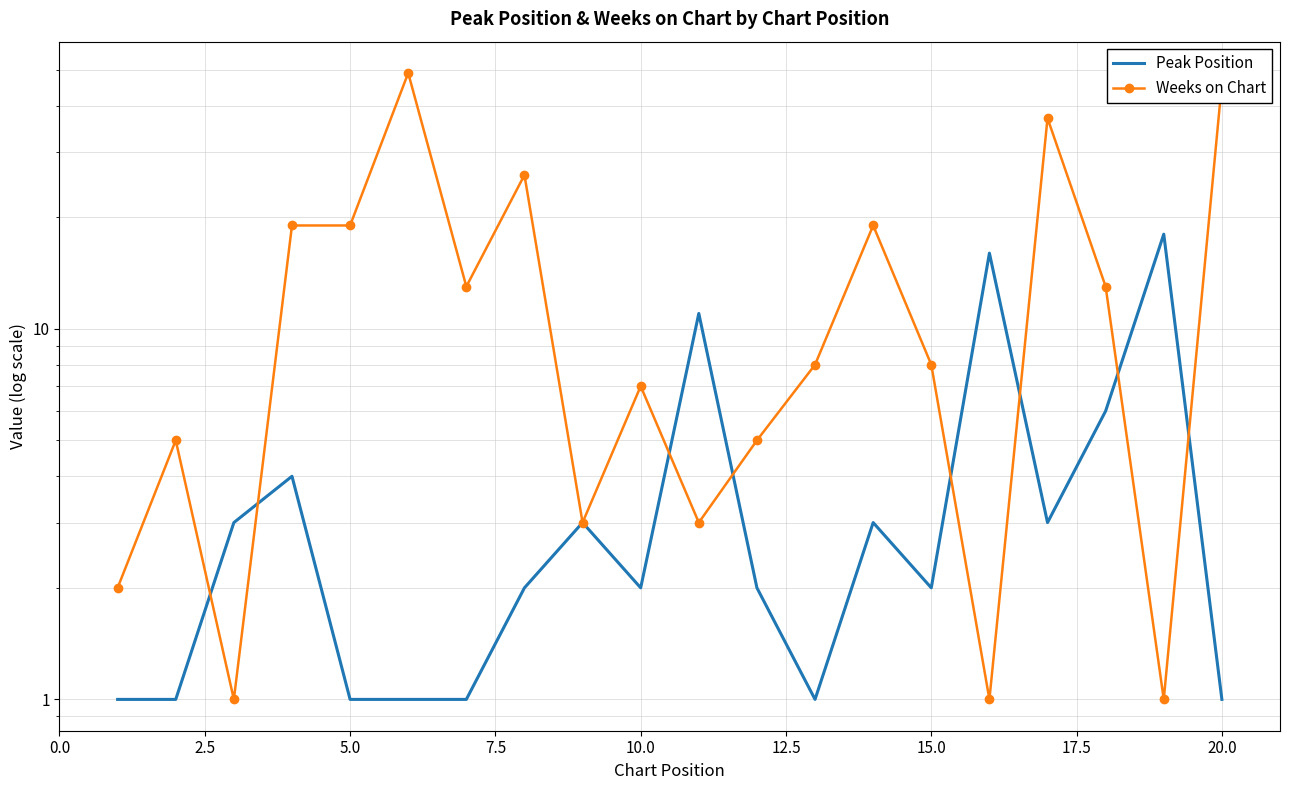

At how many categories does at least one series exceed 34?

3